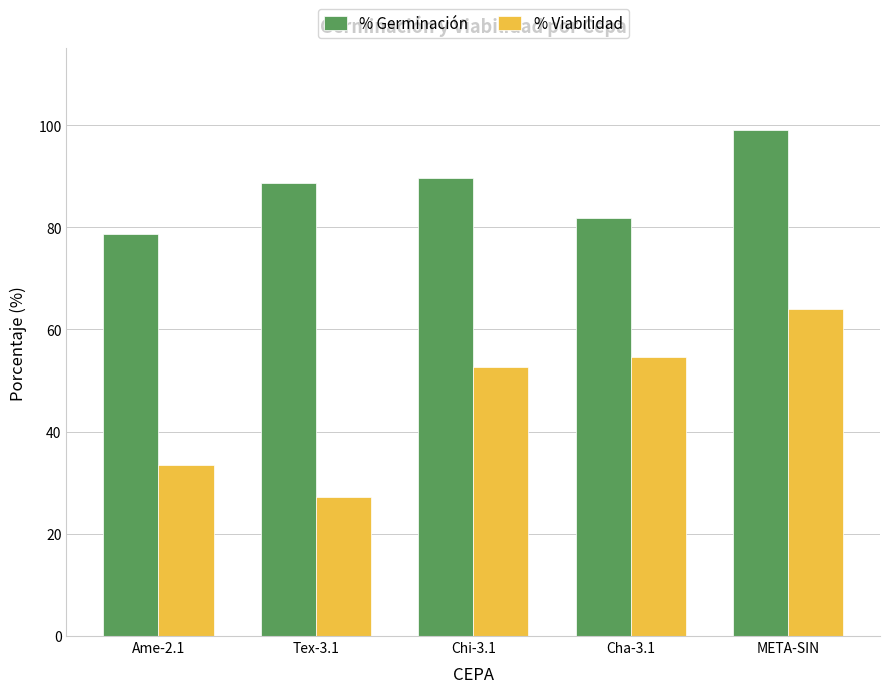

Which category has the lowest value in the % Viabilidad series?

Tex-3.1